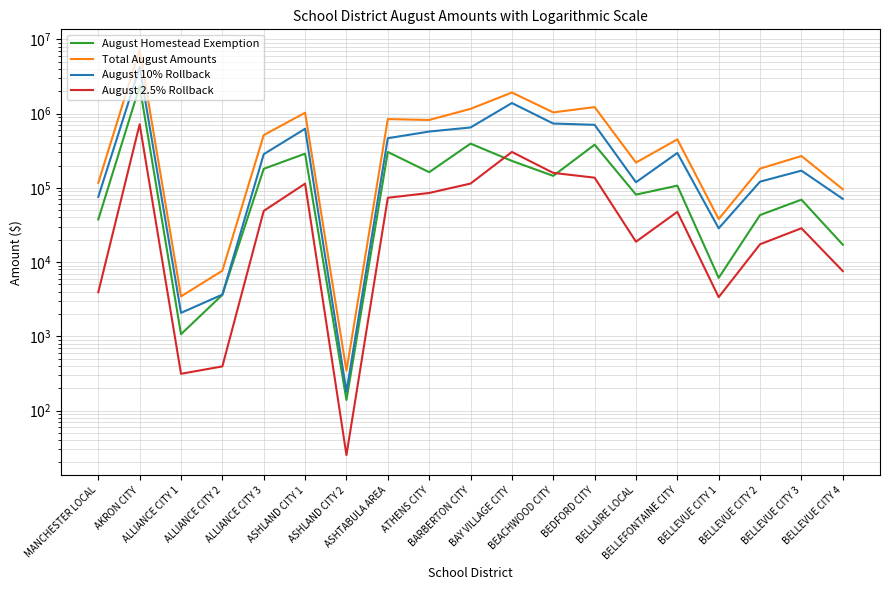

What is the highest value of the August Homestead Exemption series?

2342834.9